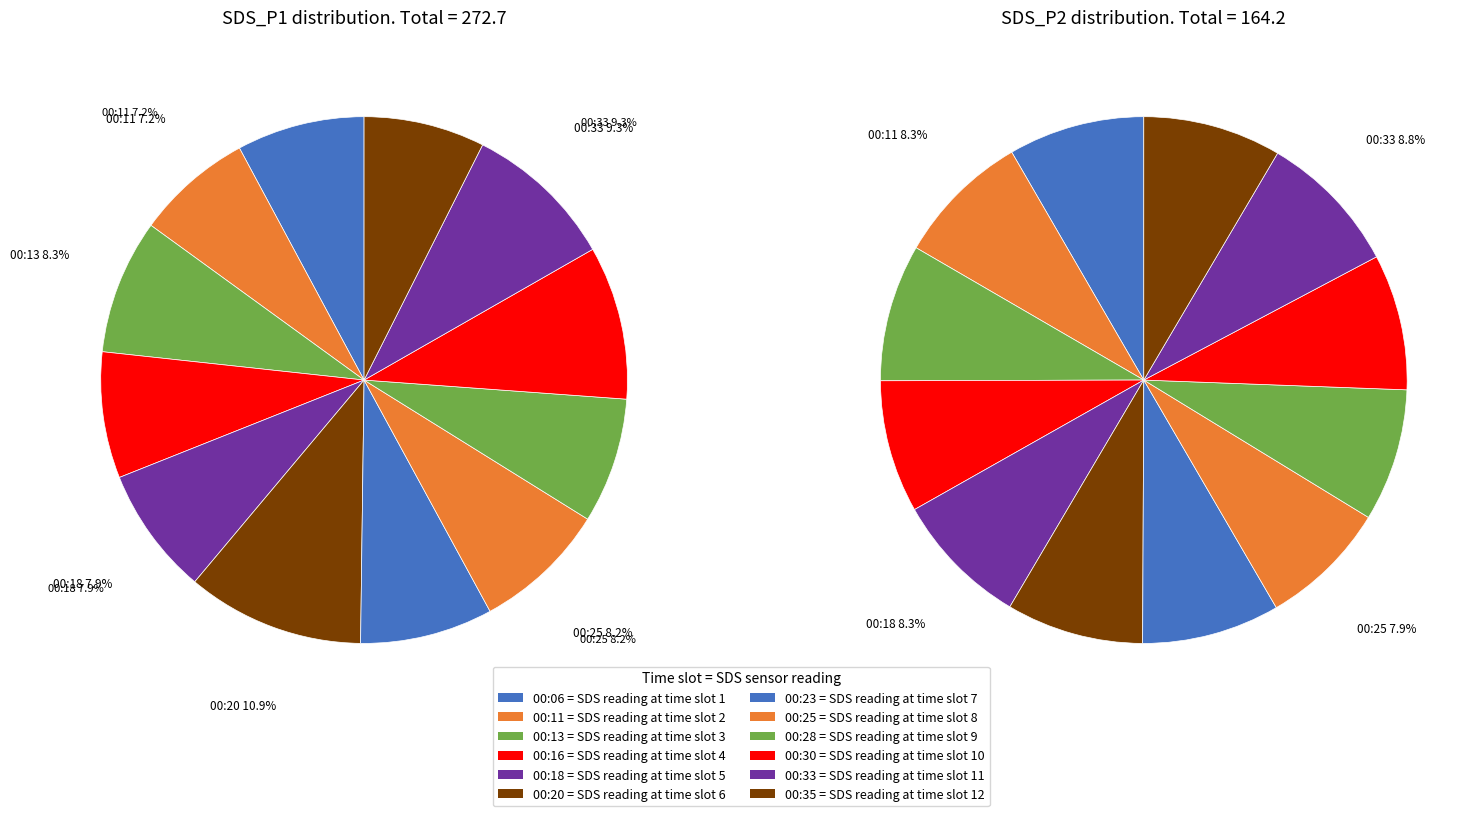

Do 00:25 and 00:11 together represent more than half of the pie?

No